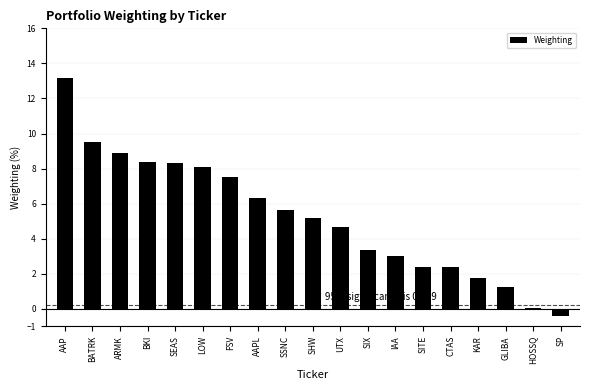

How many categories are shown in the chart?

19